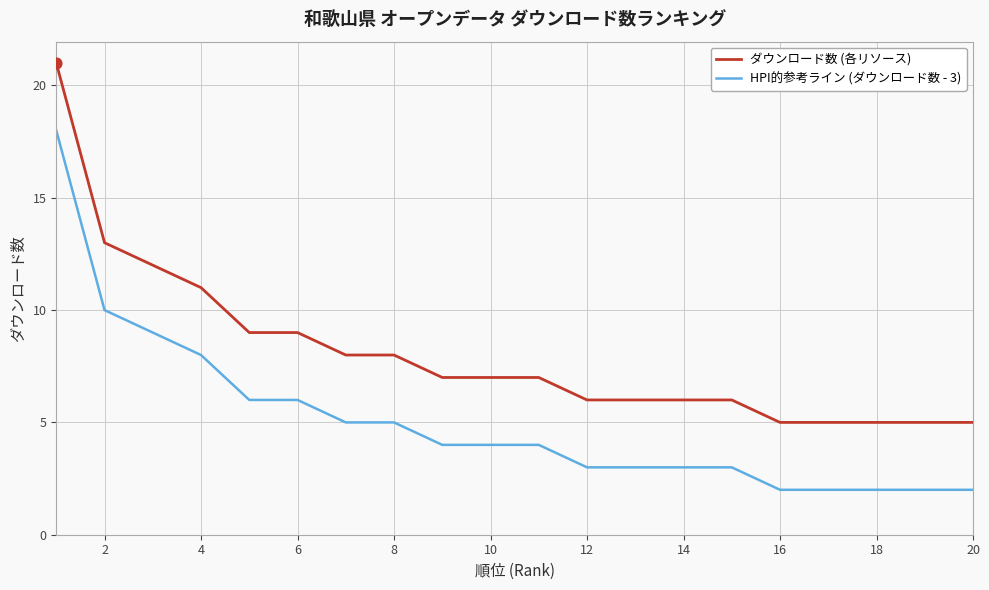

Which series has the largest total across all categories?

ダウンロード数 (各リソース)